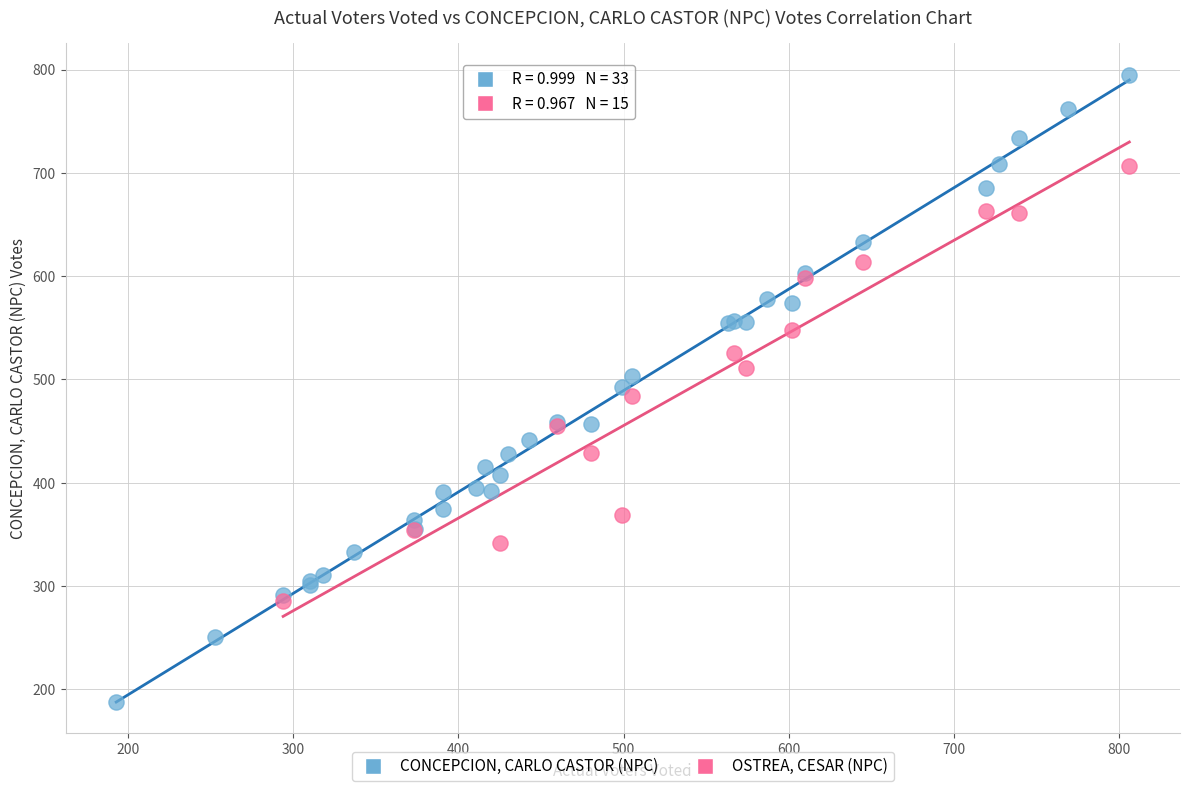

Which series contains the lowest Y value?

CONCEPCION, CARLO CASTOR (NPC)